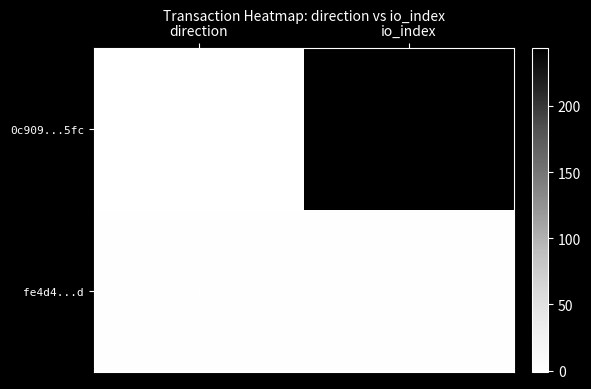

Is it true that 0c909...5fc equals 244 at io_index?

True